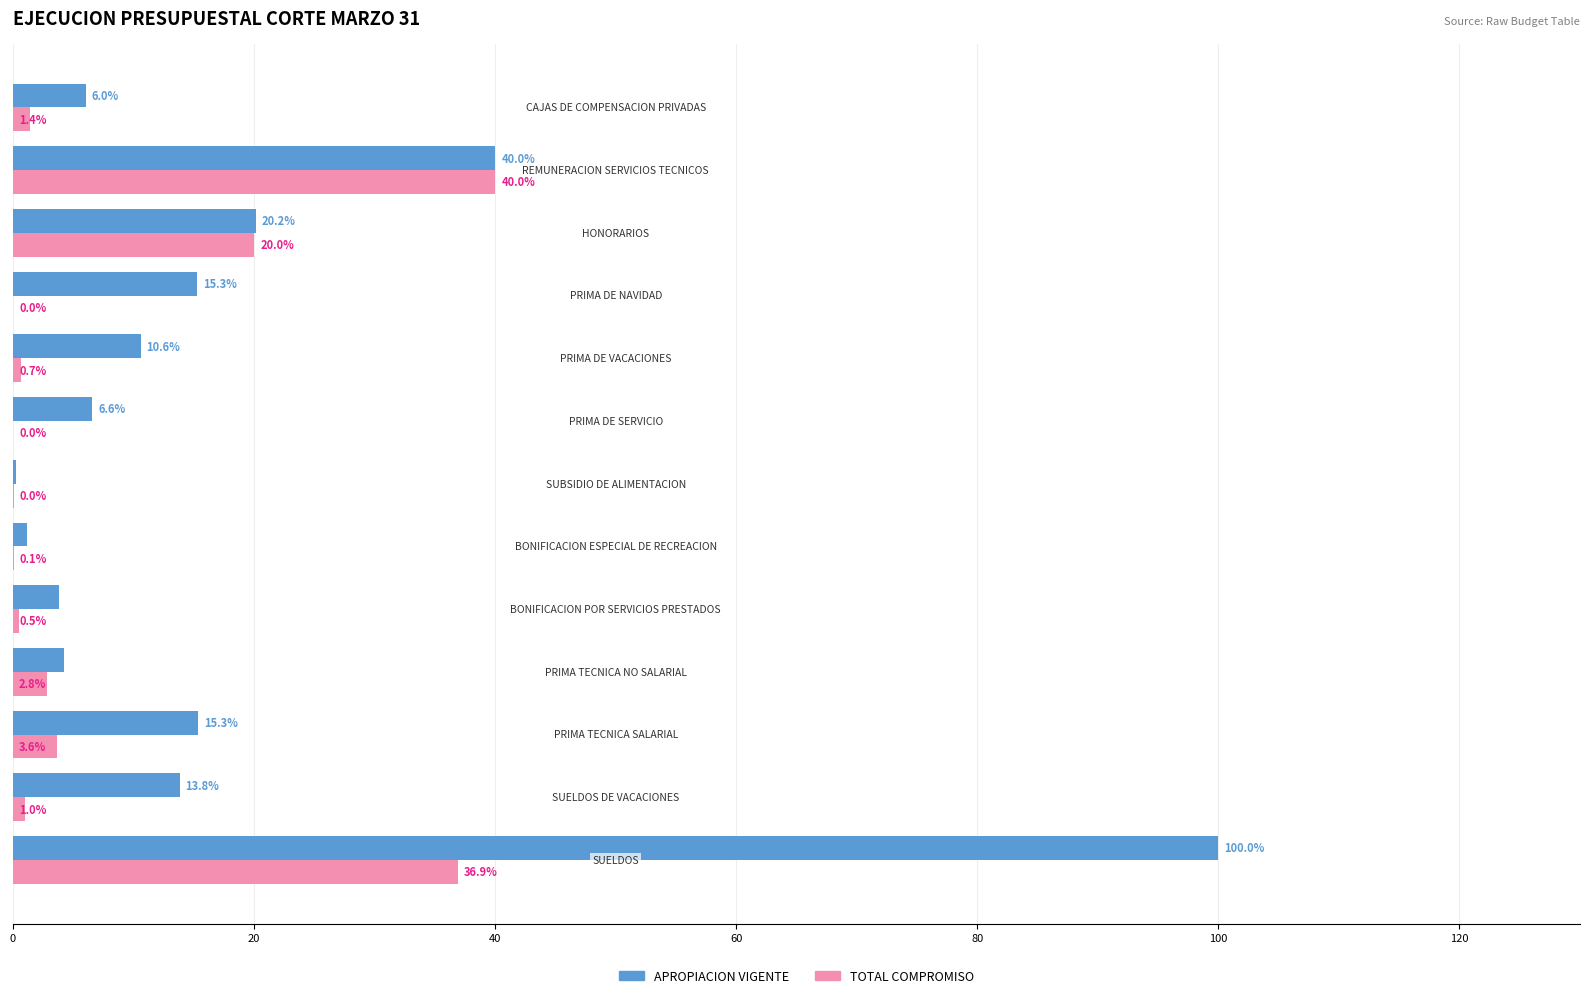

Count the number of data series in this chart.

2